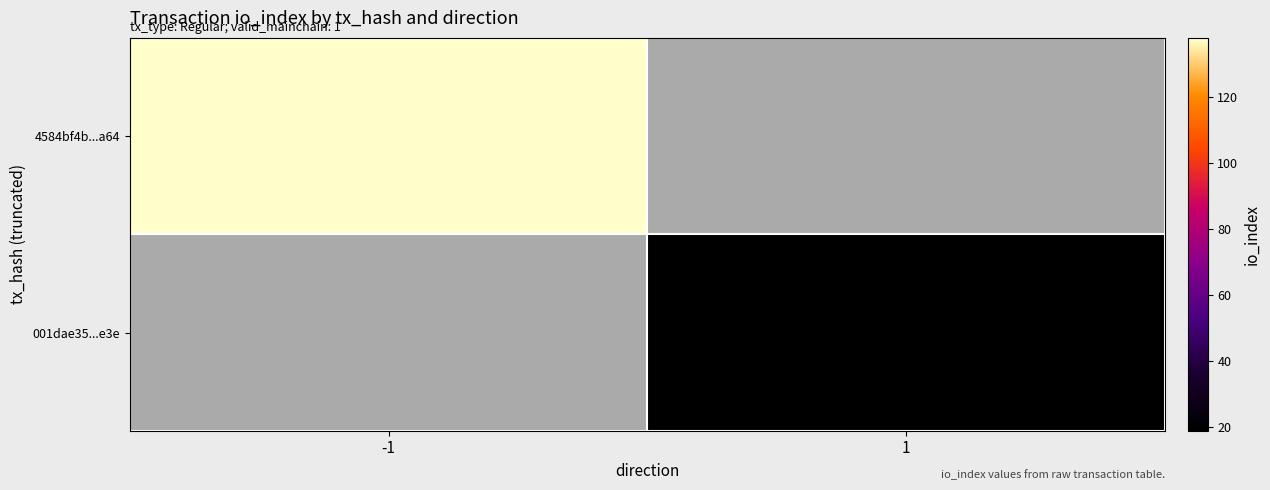

Reading left to right, extract all data points from this chart.

4584bf4b...a64: -1=138	1=0
001dae35...e3e: -1=0	1=19